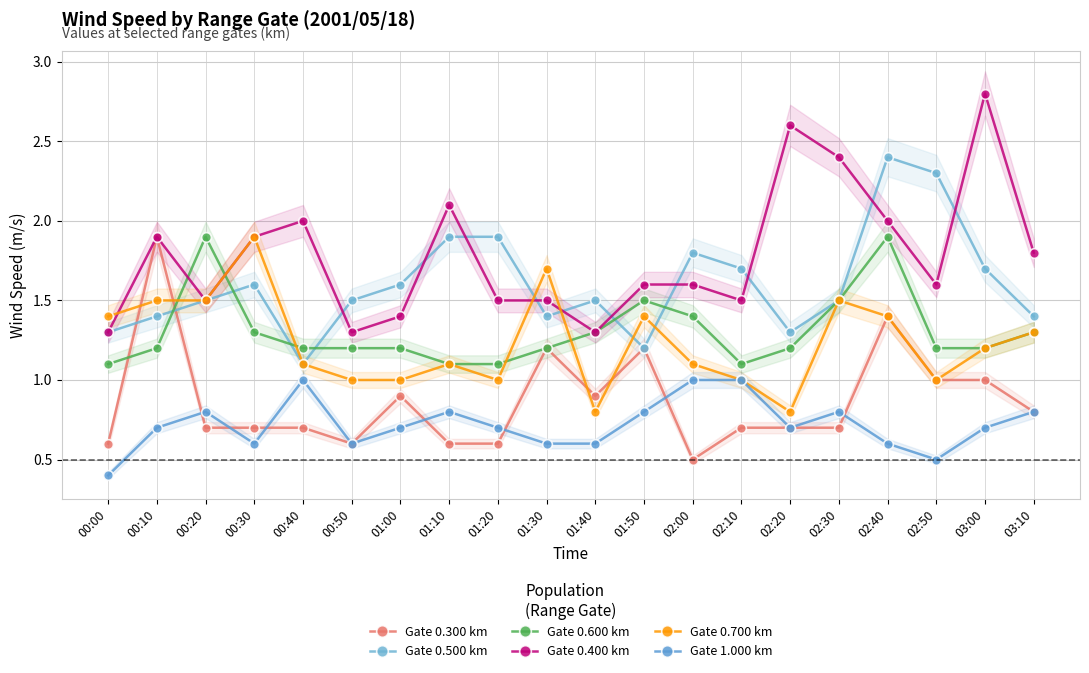

True or false: Gate 1.000 km and Gate 0.400 km intersect in this chart.

False